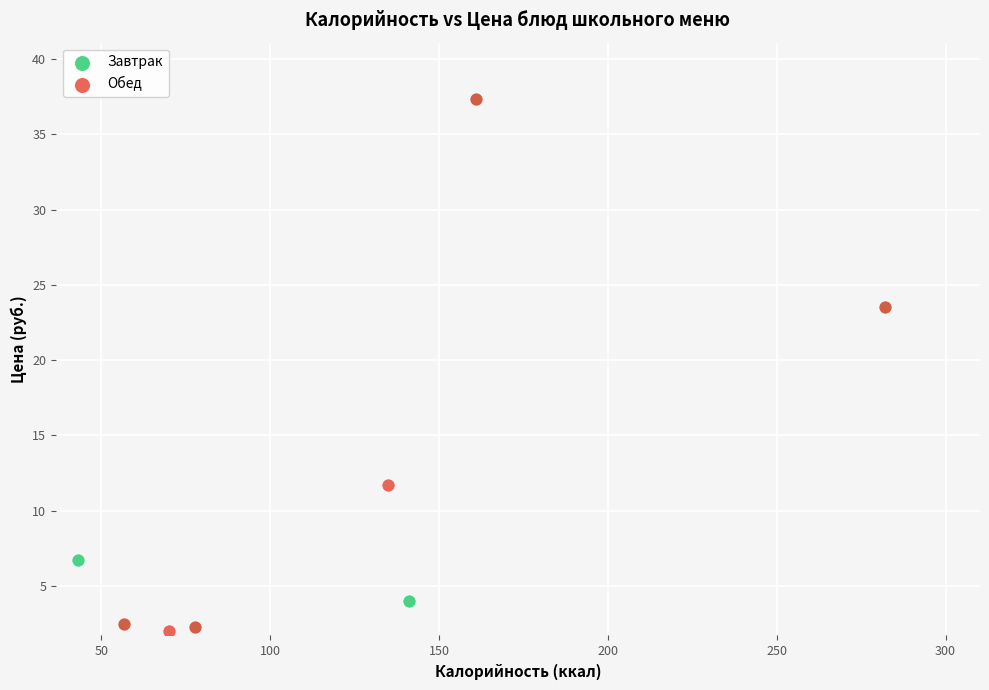

What are all the series names shown in the legend?

Завтрак, Обед